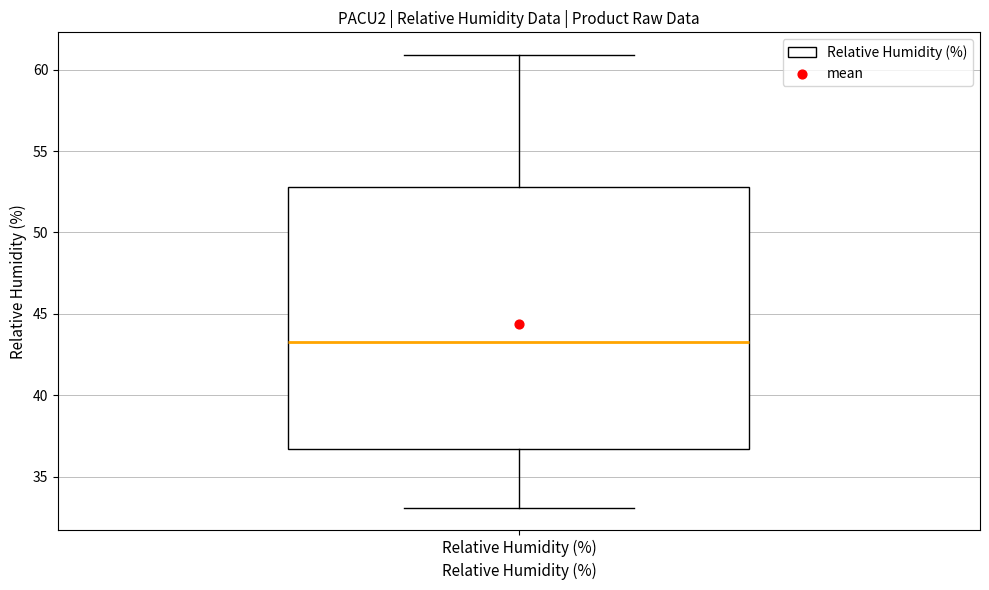

Read this box plot against the y-axis: the position of the median line, the range covered by the box, and the ends of both whiskers. The values are not printed on the chart, so give them approximately, as read against the axis.

median 43.5, box 36.5 to 53.0, whiskers 33.0 to 61.0